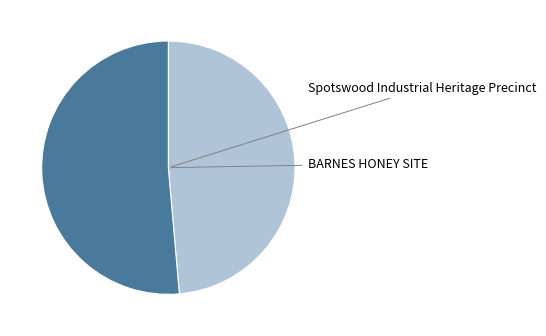

Which category accounts for the majority?

BARNES HONEY SITE